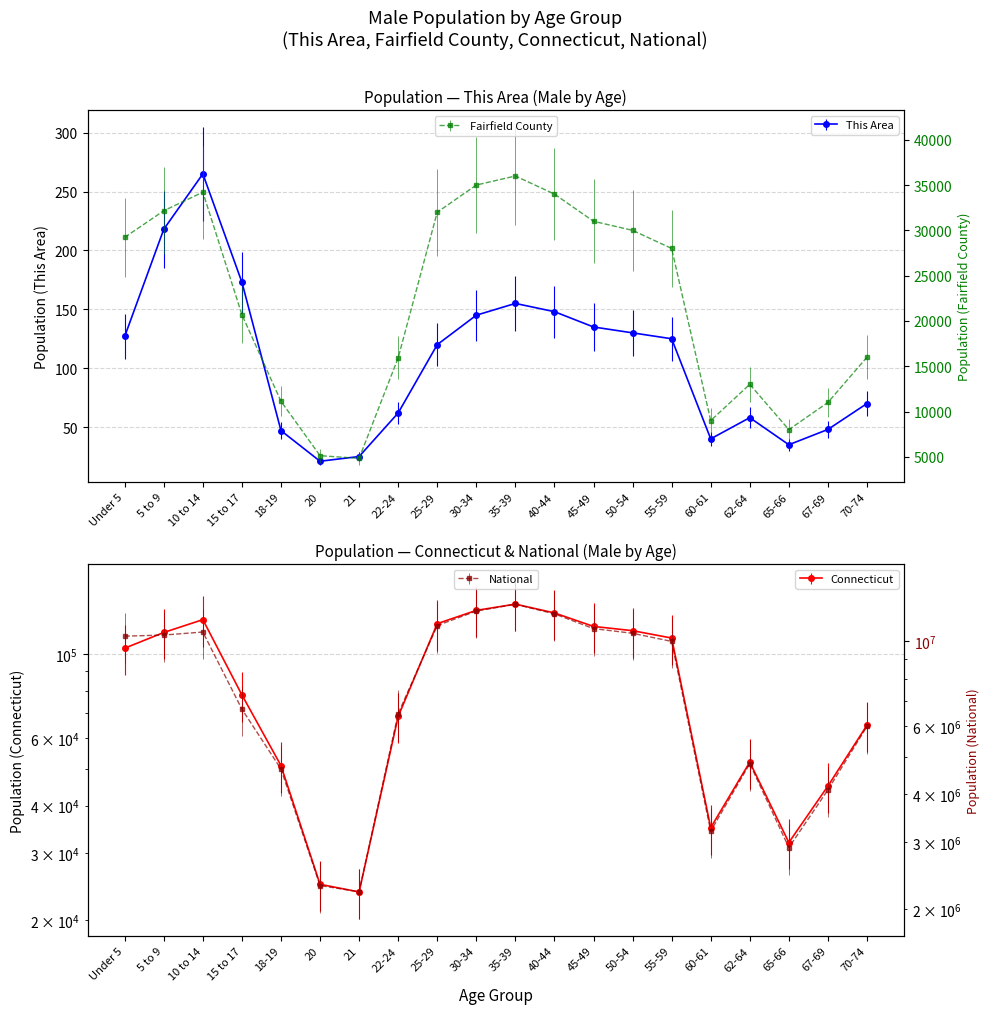

How many lines are shown in the chart?

4